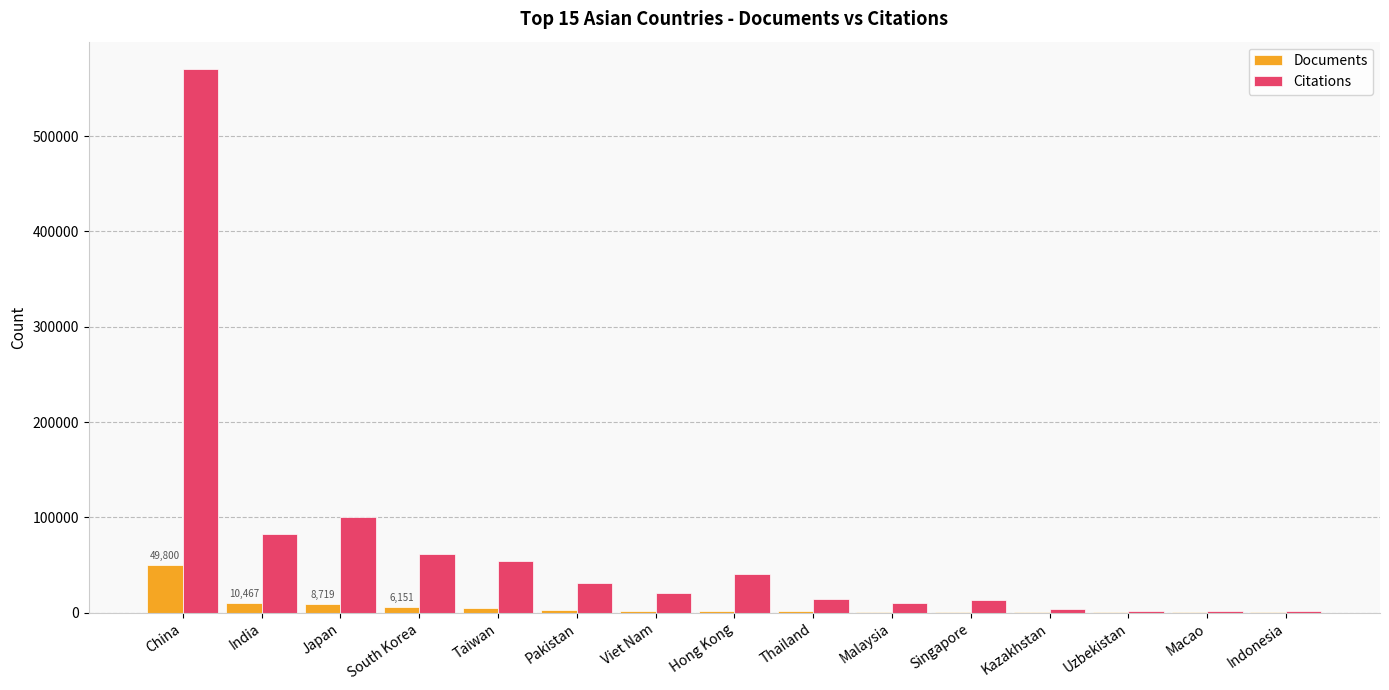

Which category has the highest value in the Citations series?

China